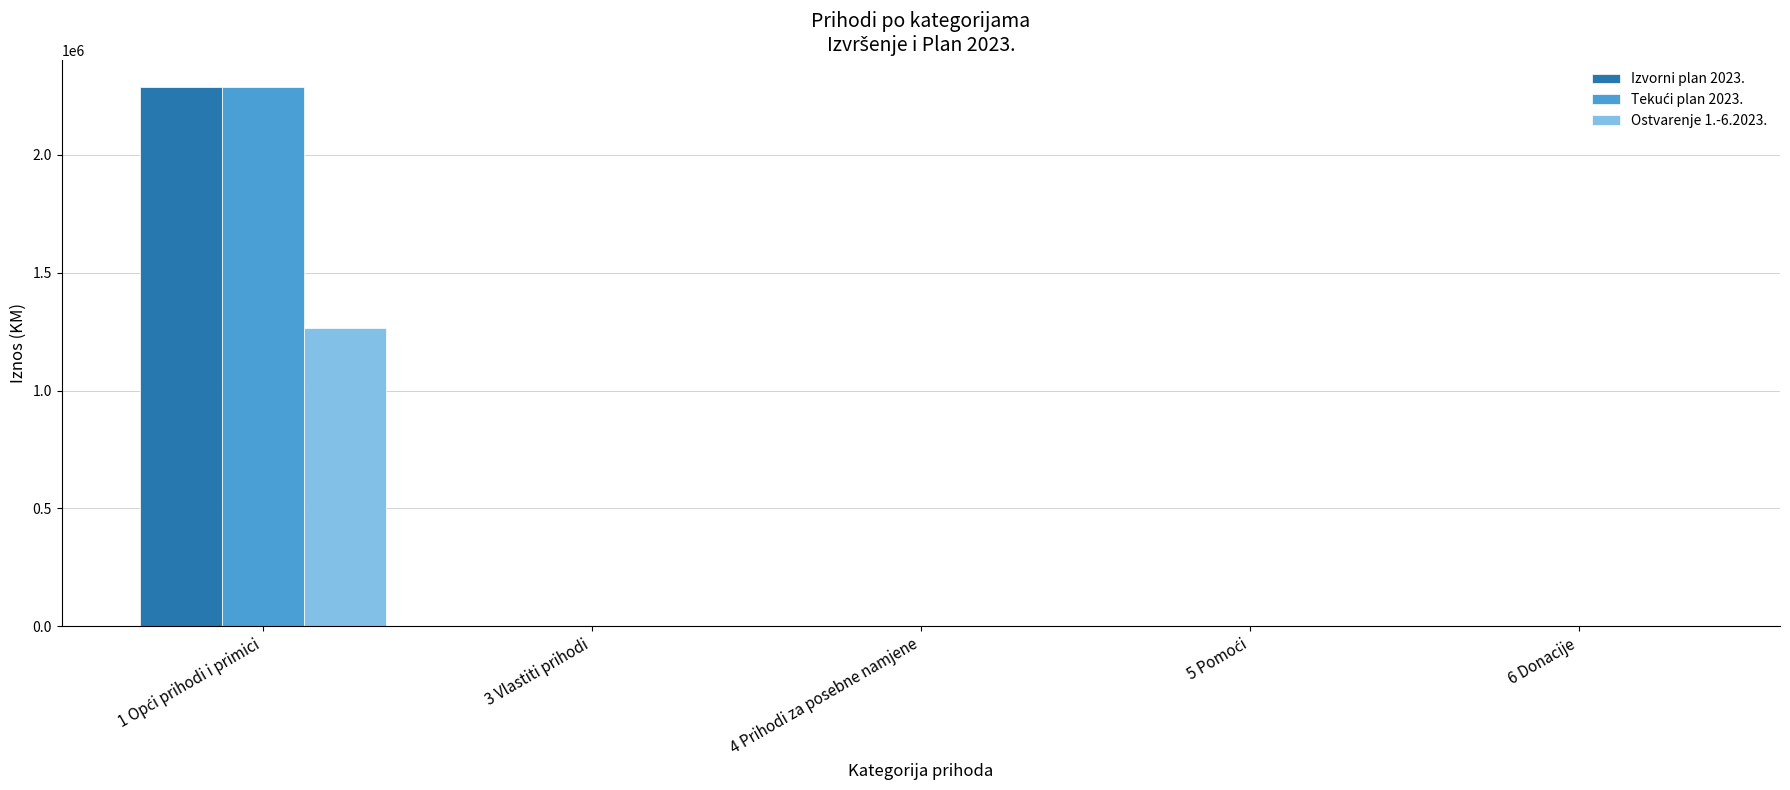

How many values in the Izvorni plan 2023. series exceed 0?

2